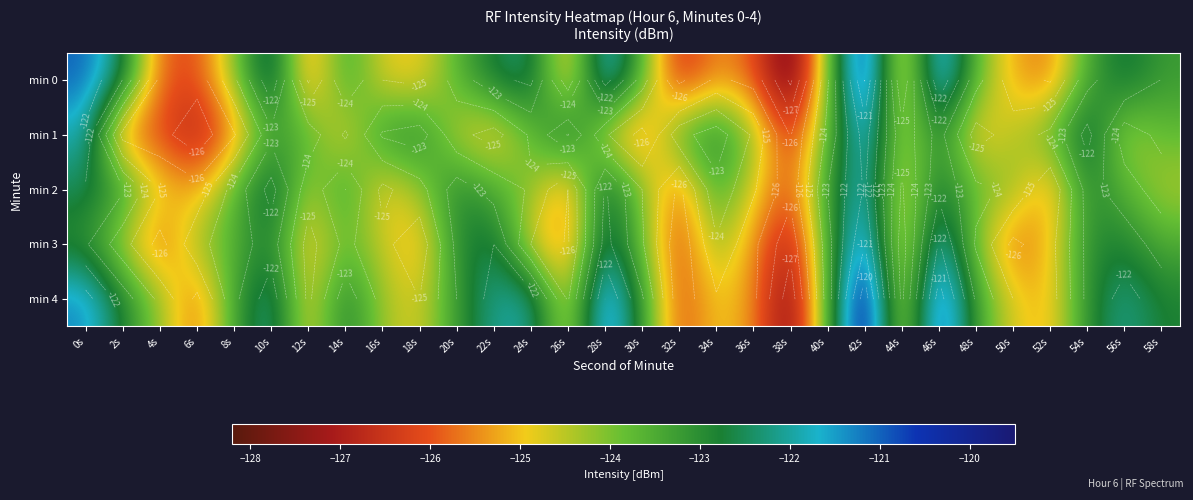

At which category does the chart reach its minimum across all series?

38s